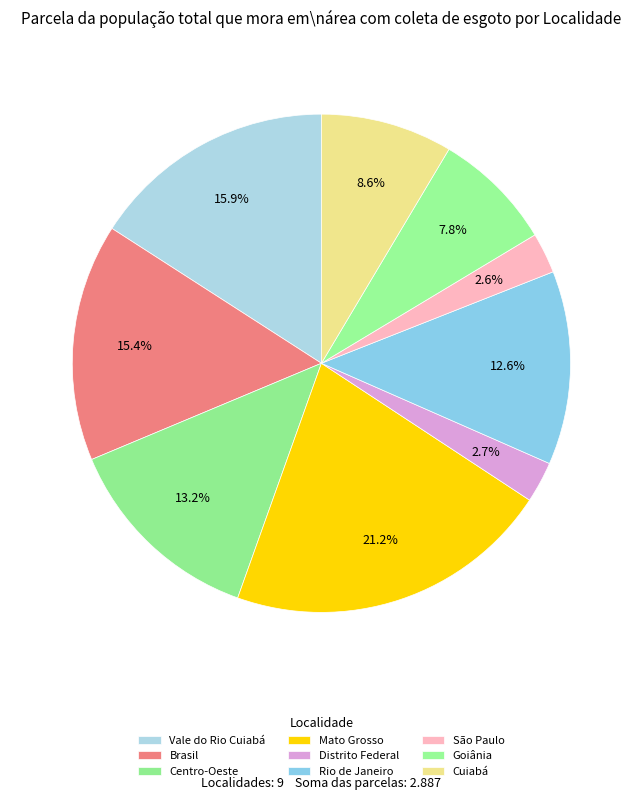

Which has a higher value, Cuiabá or Centro-Oeste?

Centro-Oeste